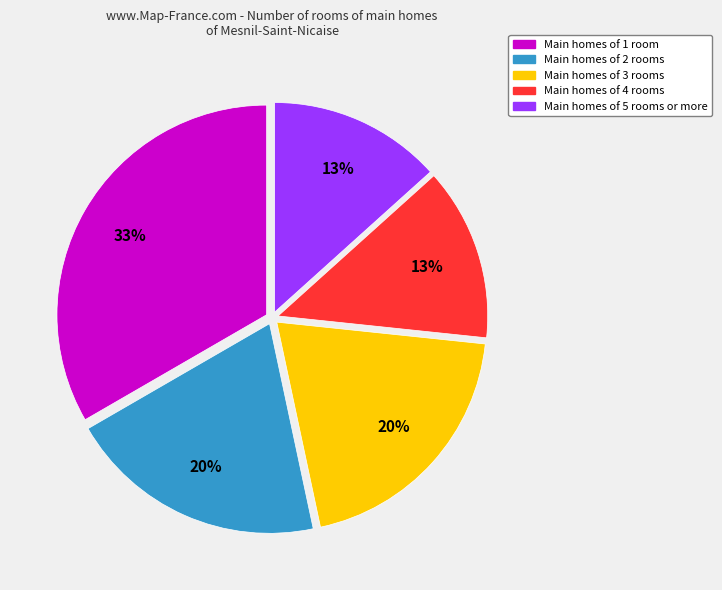

Is there a majority slice in this chart?

No